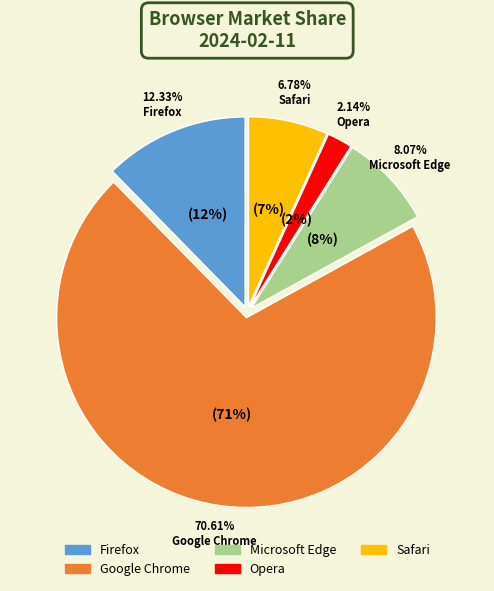

Rank the categories by value from lowest to highest.

Opera, Safari, Microsoft Edge, Firefox, Google Chrome